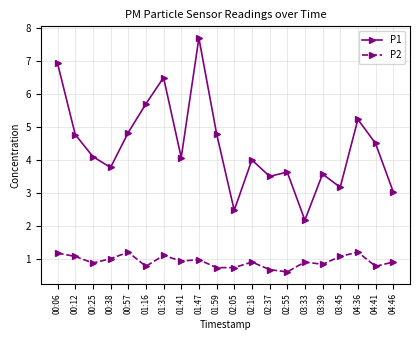

List the series in order of their peak value, lowest first.

P2, P1